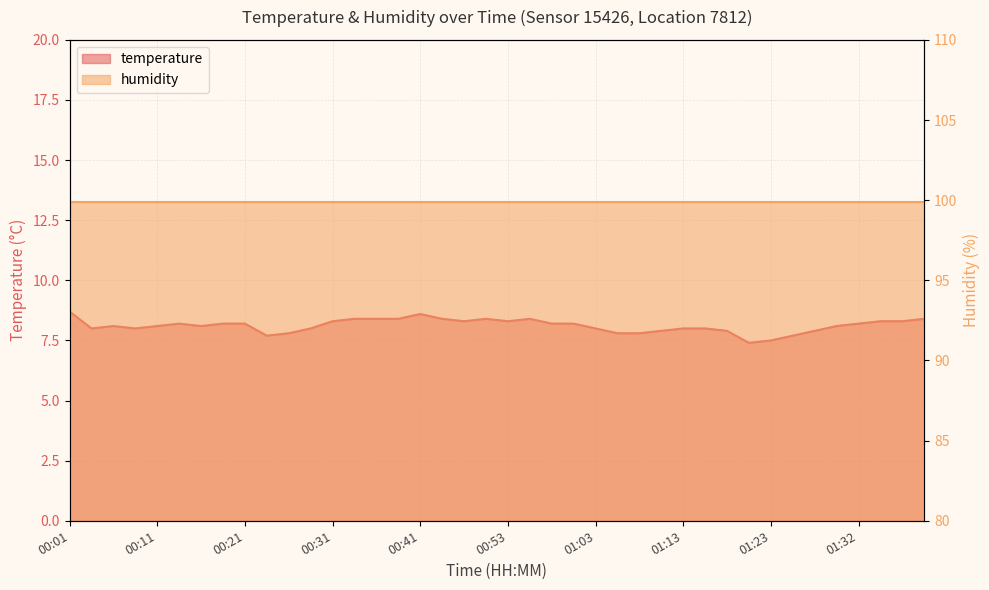

At which label does the data first exceed 8?

00:01